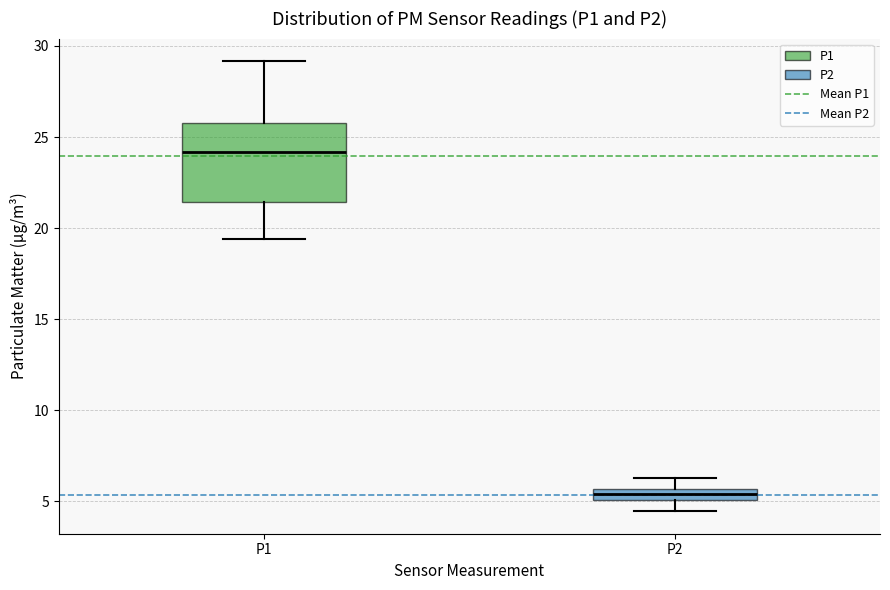

Which box has the highest median line?

P1